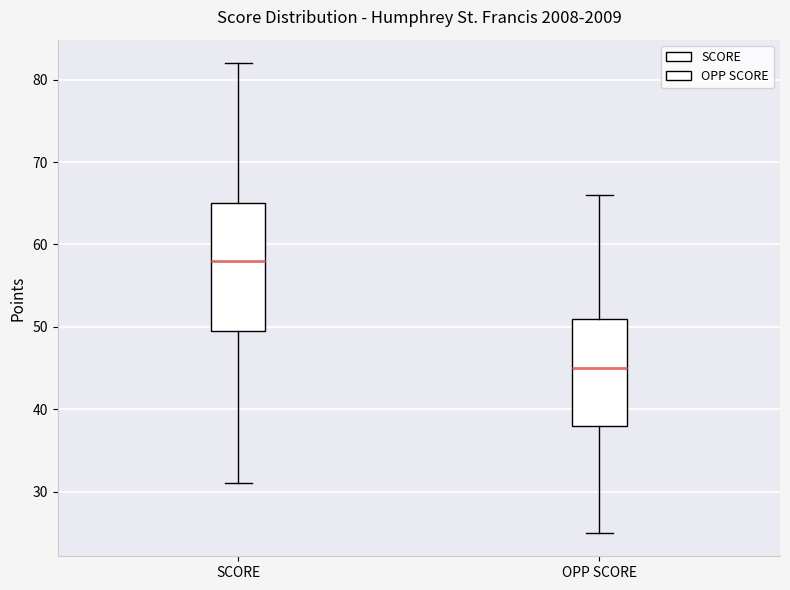

Reading left to right, read every box against the y-axis: the position of its median line, the range the box covers, and the ends of its whiskers. The values are not printed on the chart, so give them approximately, as read against the axis.

SCORE: median 58, box 50 to 65, whiskers 31 to 82
OPP SCORE: median 45, box 38 to 51, whiskers 25 to 66